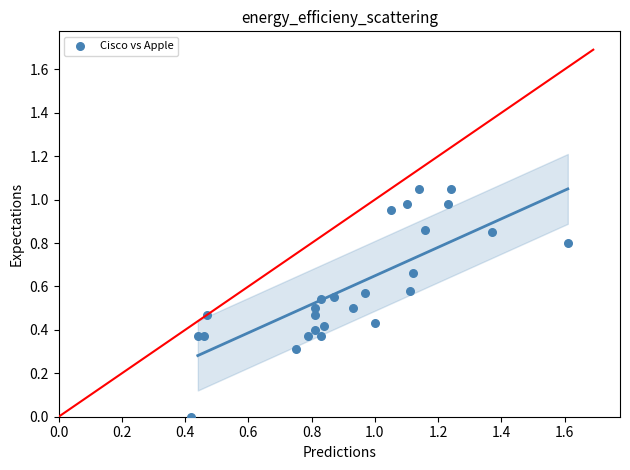

What is the range of X values (max minus min)?

1.2